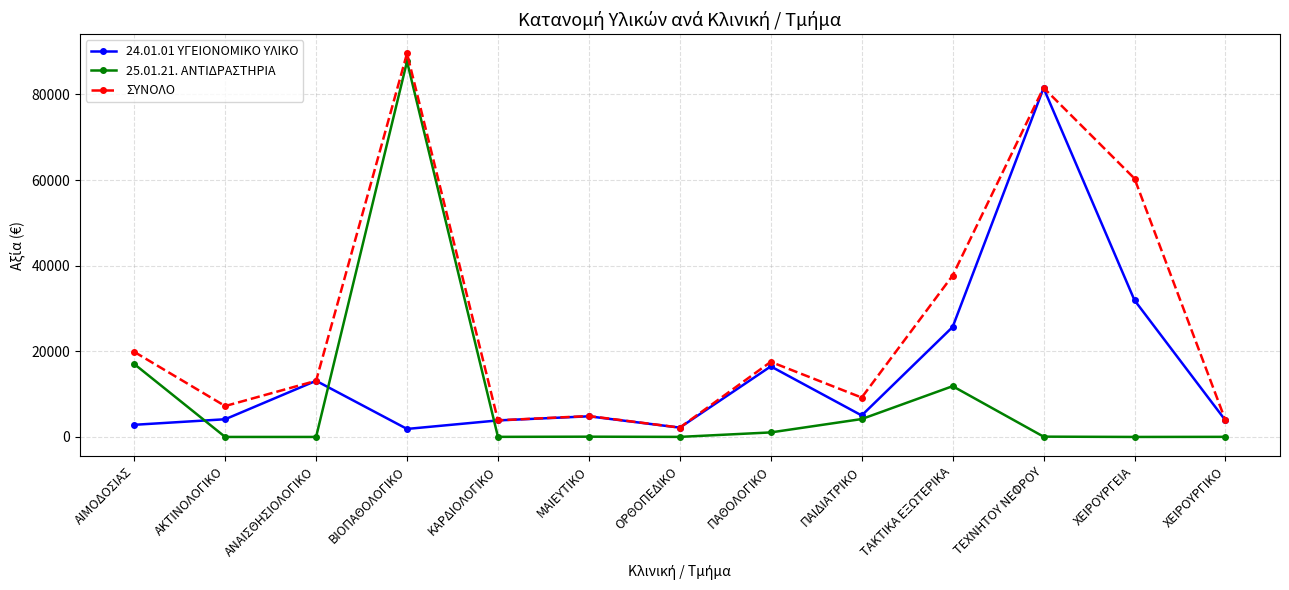

How many interior local peaks does the 24.01.01 ΥΓΕΙΟΝΟΜΙΚΟ ΥΛΙΚΟ series have?

4